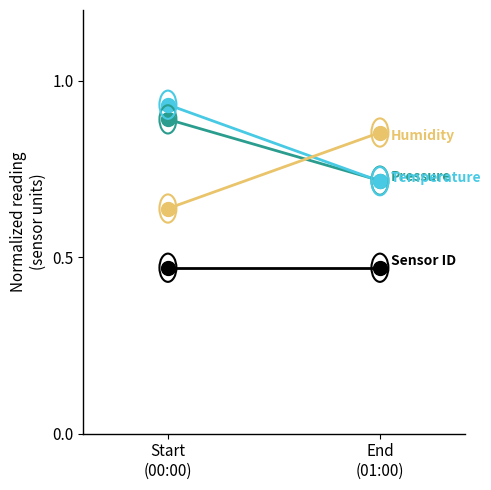

What is the total value across all series at Start
(00:00)?

2.9